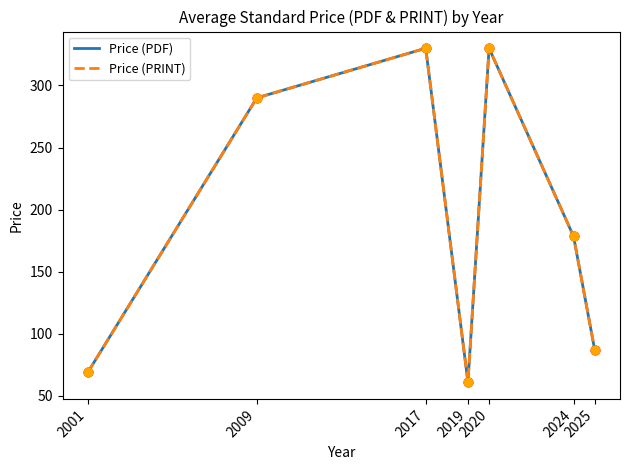

Does the chart have visible grid lines?

No